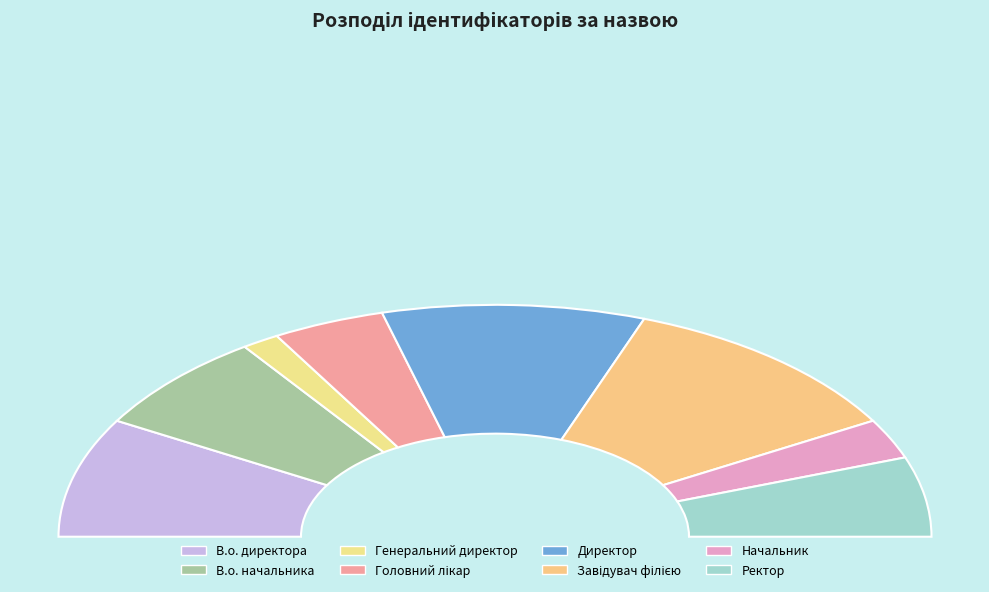

How many slices are in this pie chart?

8